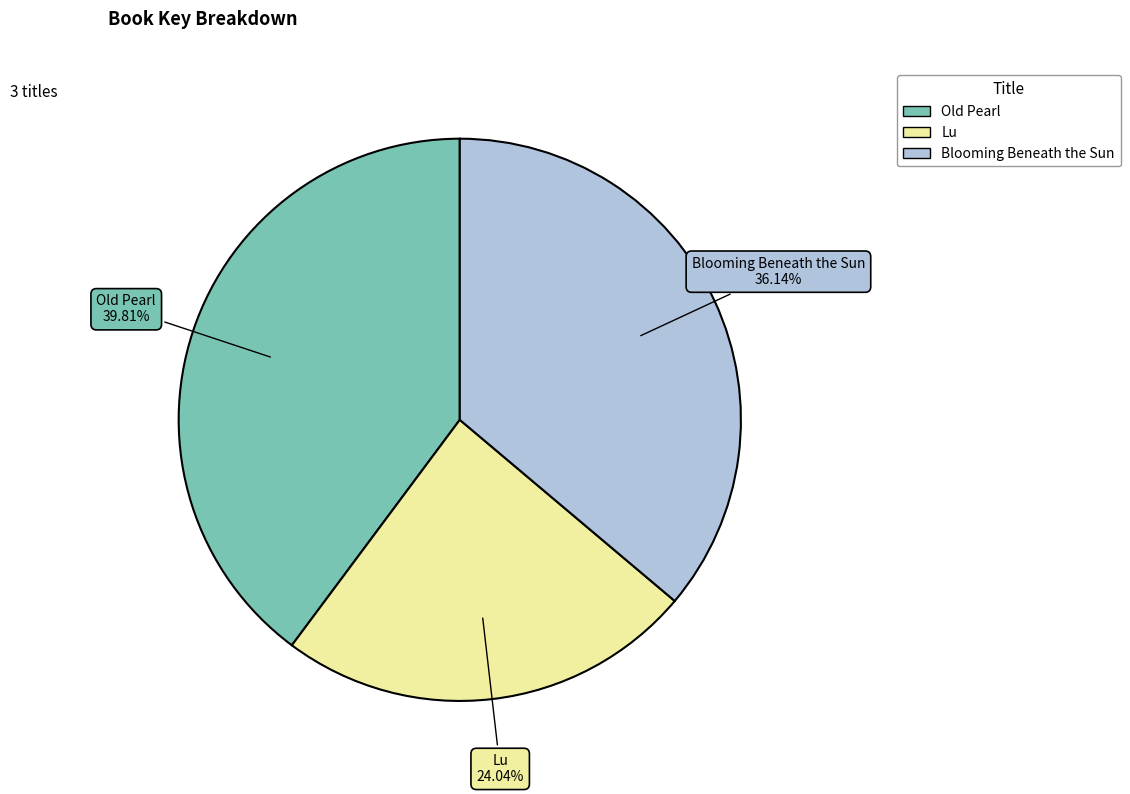

Count the number of slices in the pie.

3